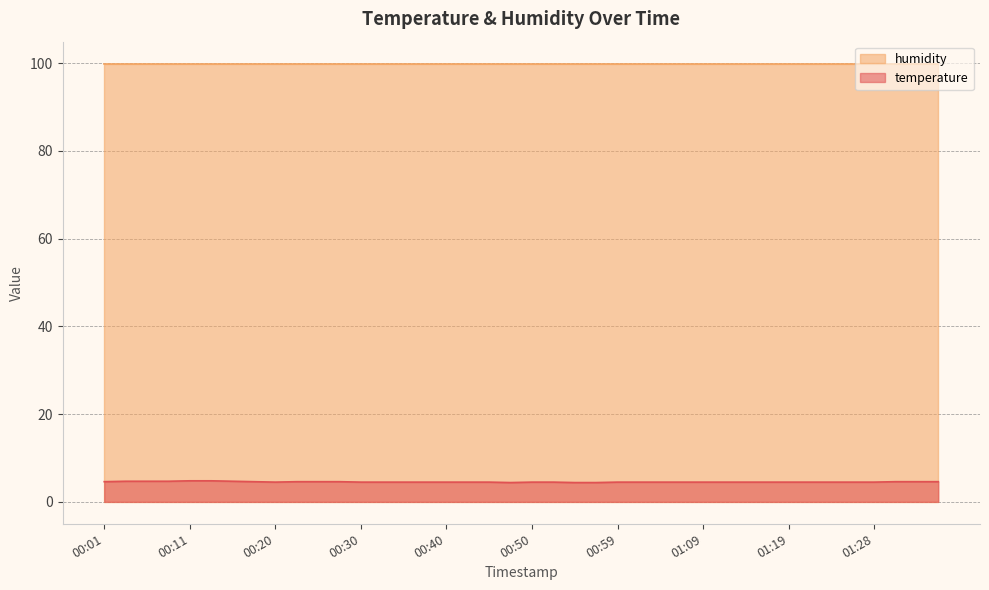

Rank the categories by value from lowest to highest.

00:47, 00:54, 00:57, 00:20, 00:30, 00:32, 00:35, 00:37, 00:40, 00:42, 00:45, 00:50, 00:52, 00:59, 01:02, 01:04, 01:07, 01:09, 01:11, 01:14, 01:16, 01:19, 01:21, 01:24, 01:26, 01:28, 00:01, 00:18, 00:23, 00:25, 00:28, 01:31, 01:33, 01:36, 00:03, 00:06, 00:08, 00:15, 00:11, 00:13